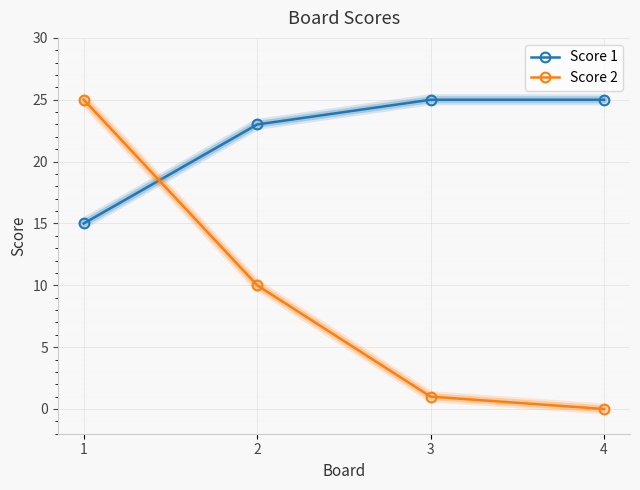

List the series in order of their overall mean, highest first.

Score 1, Score 2